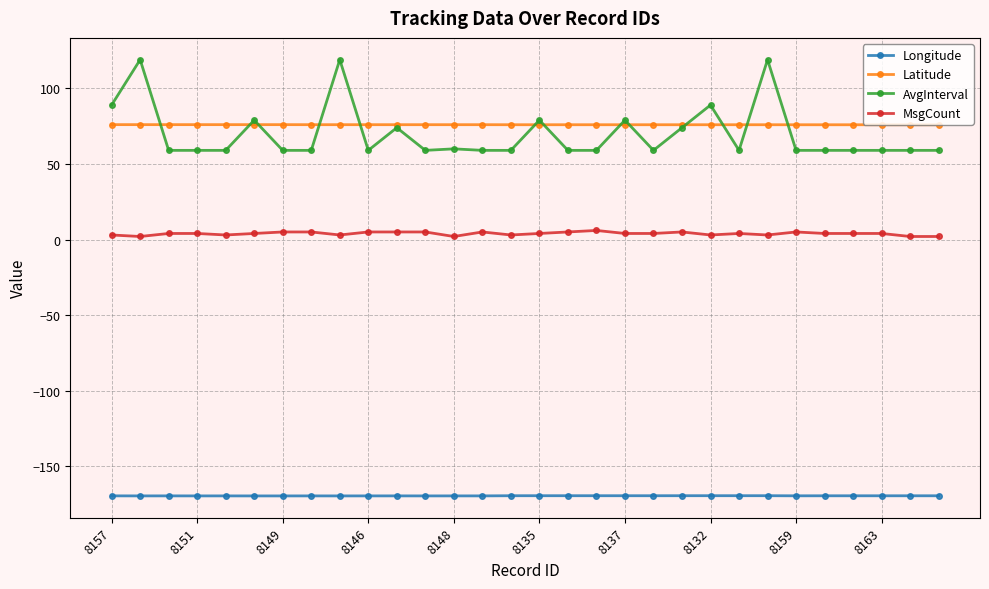

True or false: MsgCount and Longitude cross at least once.

False